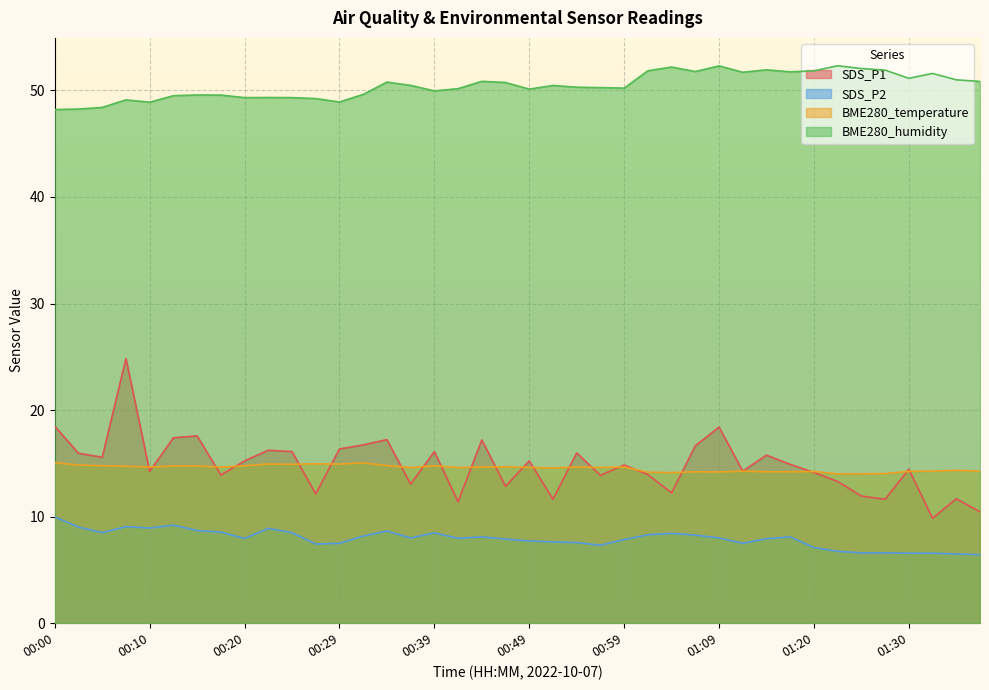

Which series has the largest total across all categories?

BME280_humidity